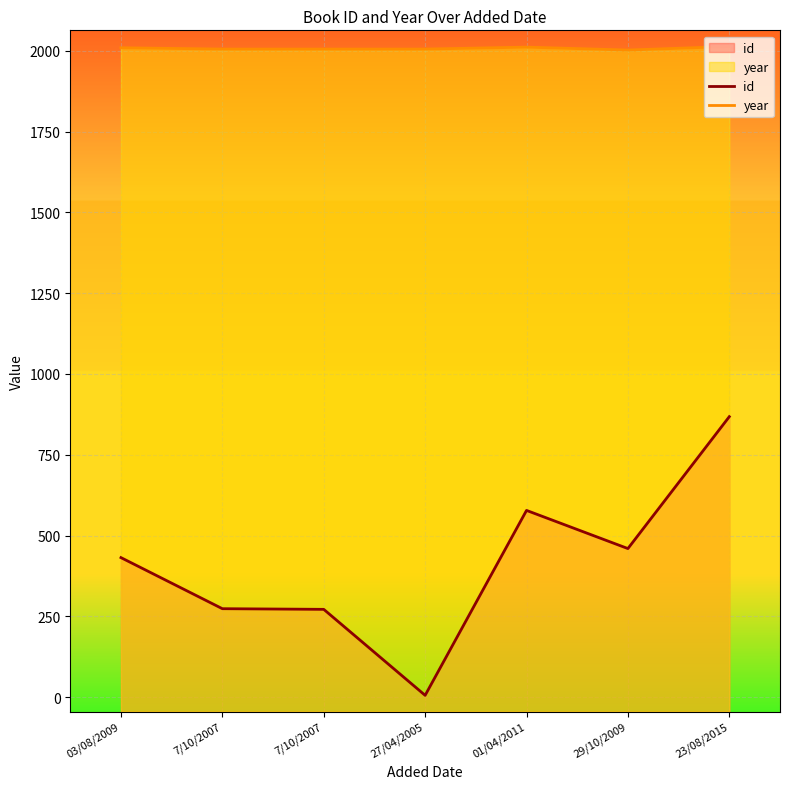

At which label does year reach its minimum?

29/10/2009